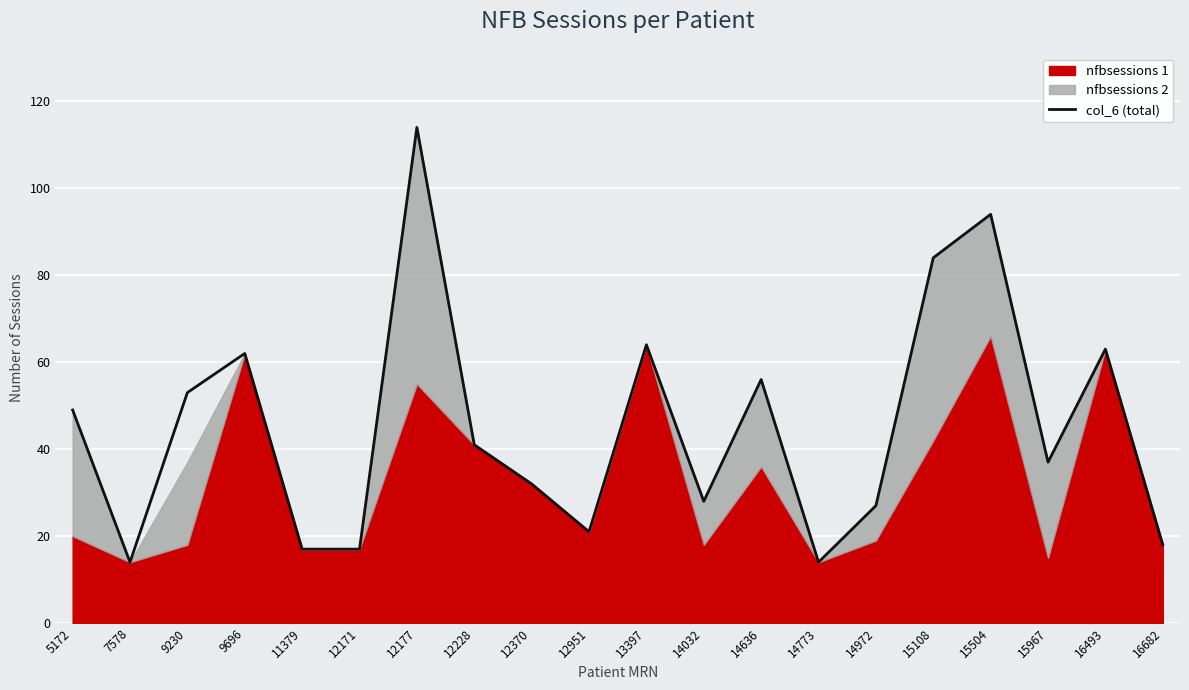

At which label is the value closest to 64?

13397